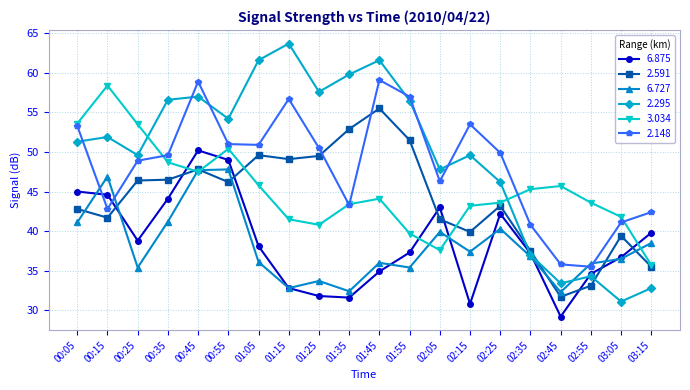

True or false: 6.875 has a value of 42.2 at 02:25.

True